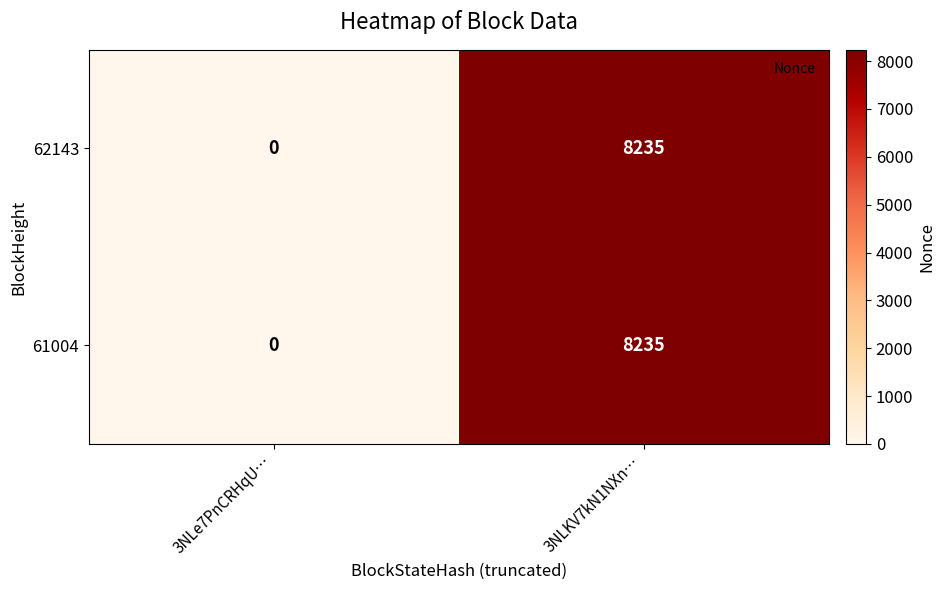

True or false: 62143 has a value of 8235 at 3NLKV7kN1NXn….

True